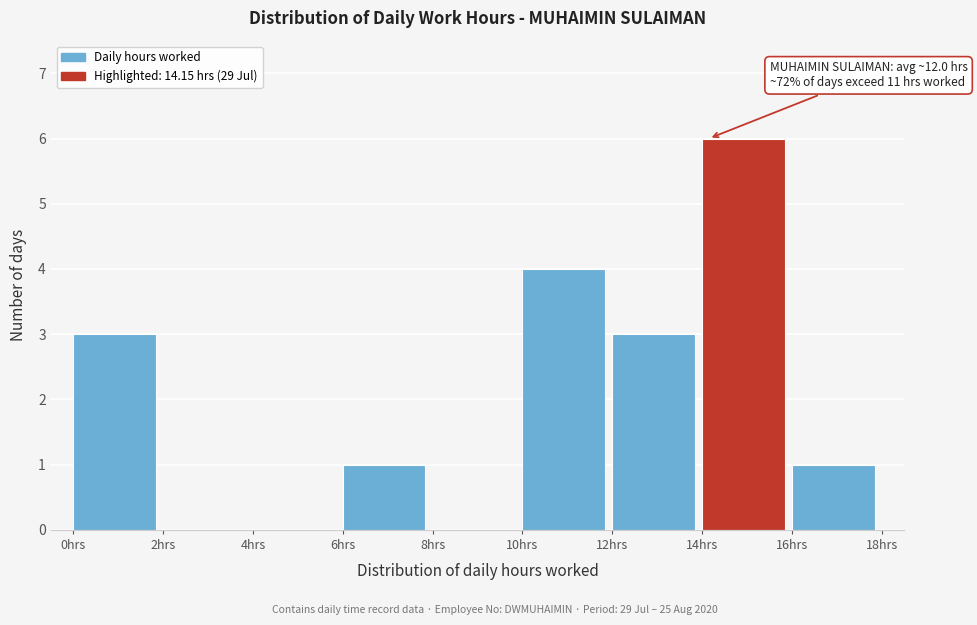

Over which range of the x-axis is the bar tallest?

14 to 16